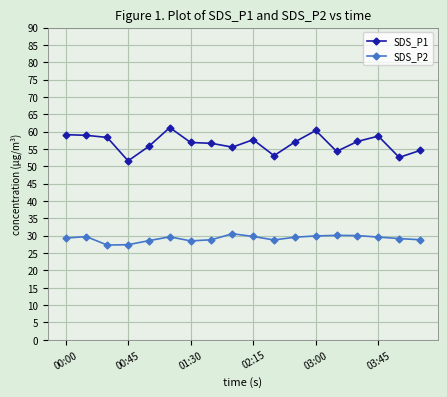

True or false: SDS_P1 has more than 2 interior local peaks.

True